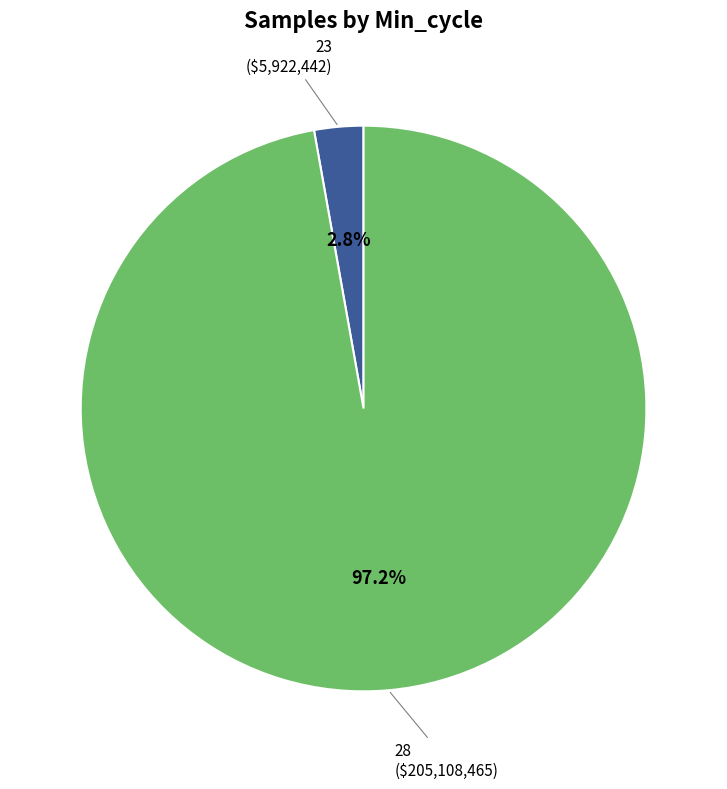

Is there any slice that represents more than half of the pie?

Yes